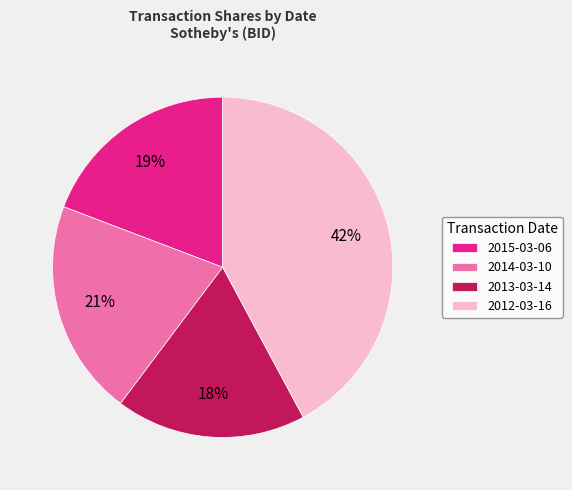

Is 2013-03-14 the majority of the pie?

No